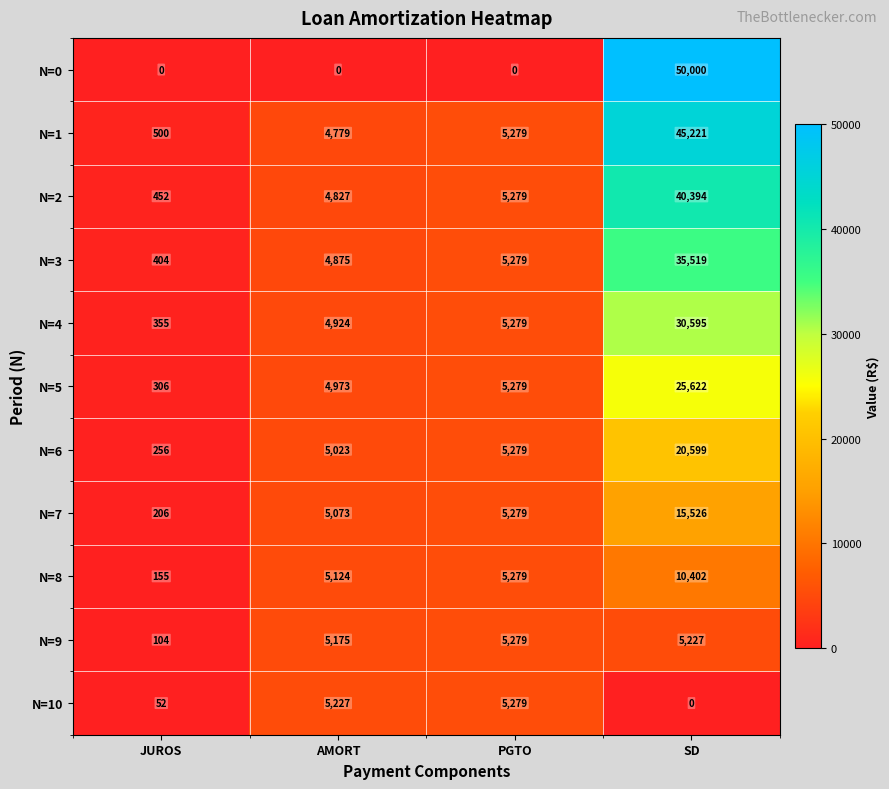

At which category is the sum across all series the highest?

SD